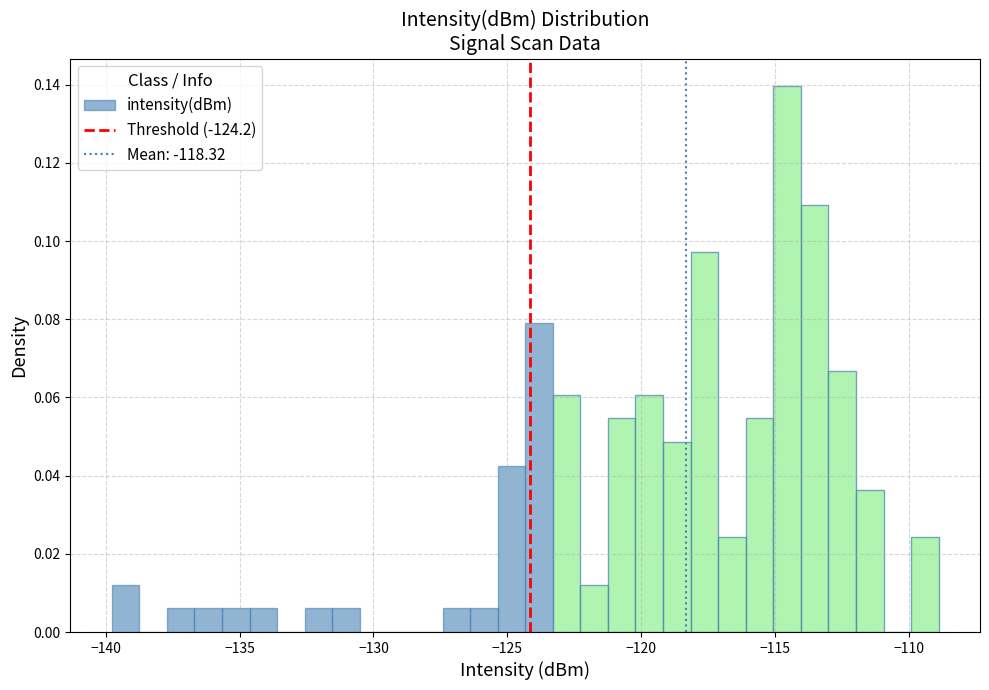

Read against the x-axis, roughly where is the centre of the tallest bar?

-114.5